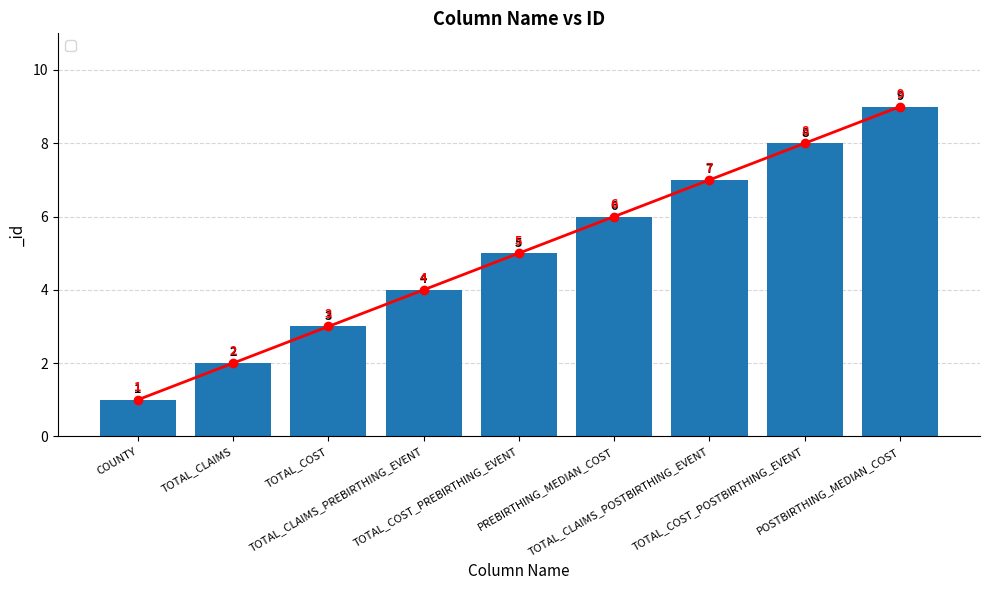

What is the change in value from TOTAL_COST_PREBIRTHING_EVENT to TOTAL_COST_POSTBIRTHING_EVENT?

+3